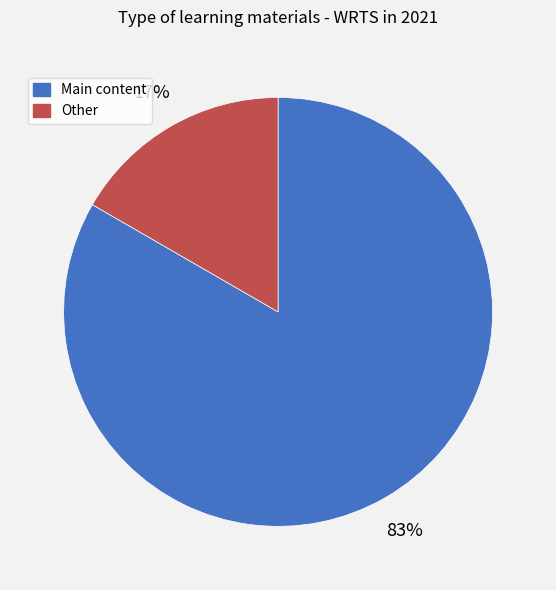

To the nearest percent, what portion does Main content represent?

83%